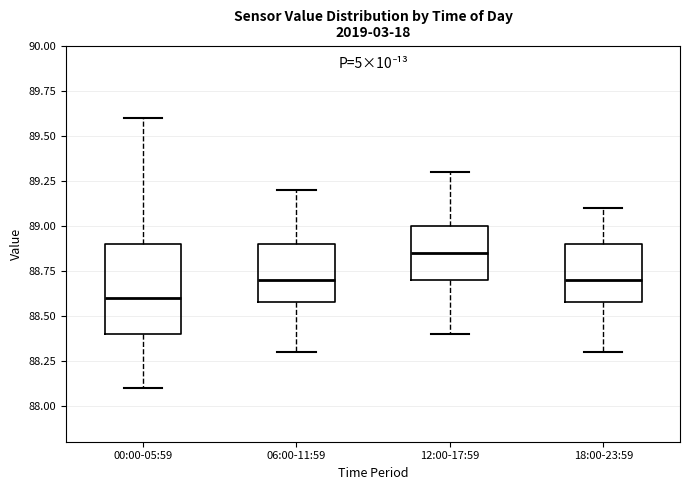

Comparing the boxes themselves (not the whiskers), which one is the tallest?

00:00-05:59